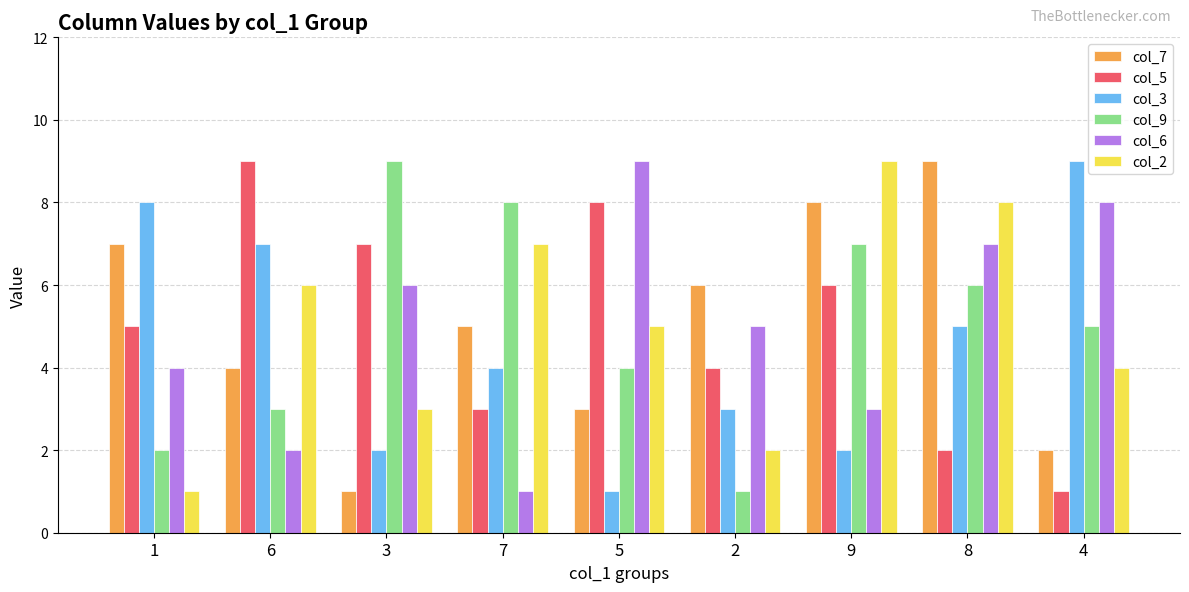

The col_6 series shows 5 at 9. True or false?

False